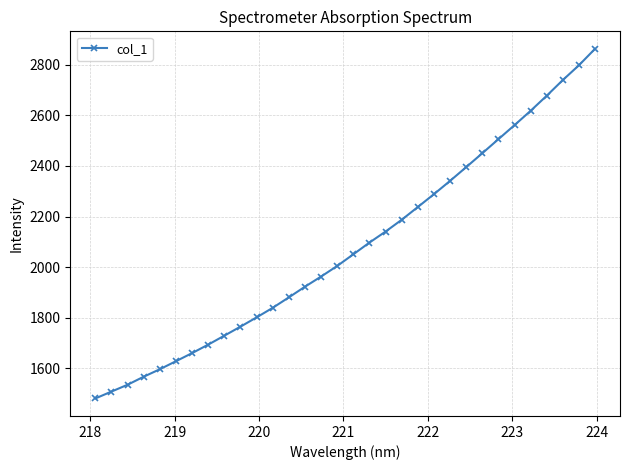

What is the greatest value displayed?

2862.7